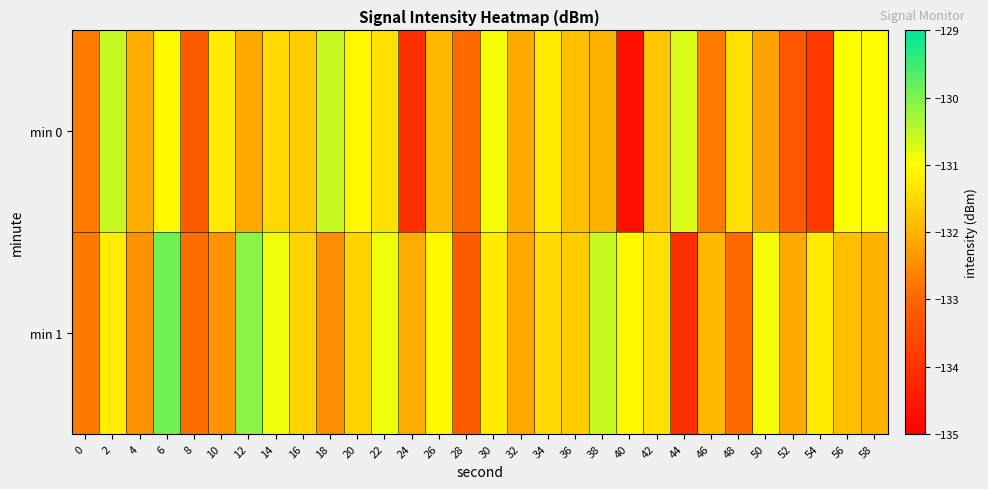

List the series in order of their peak value, highest first.

min 1, min 0